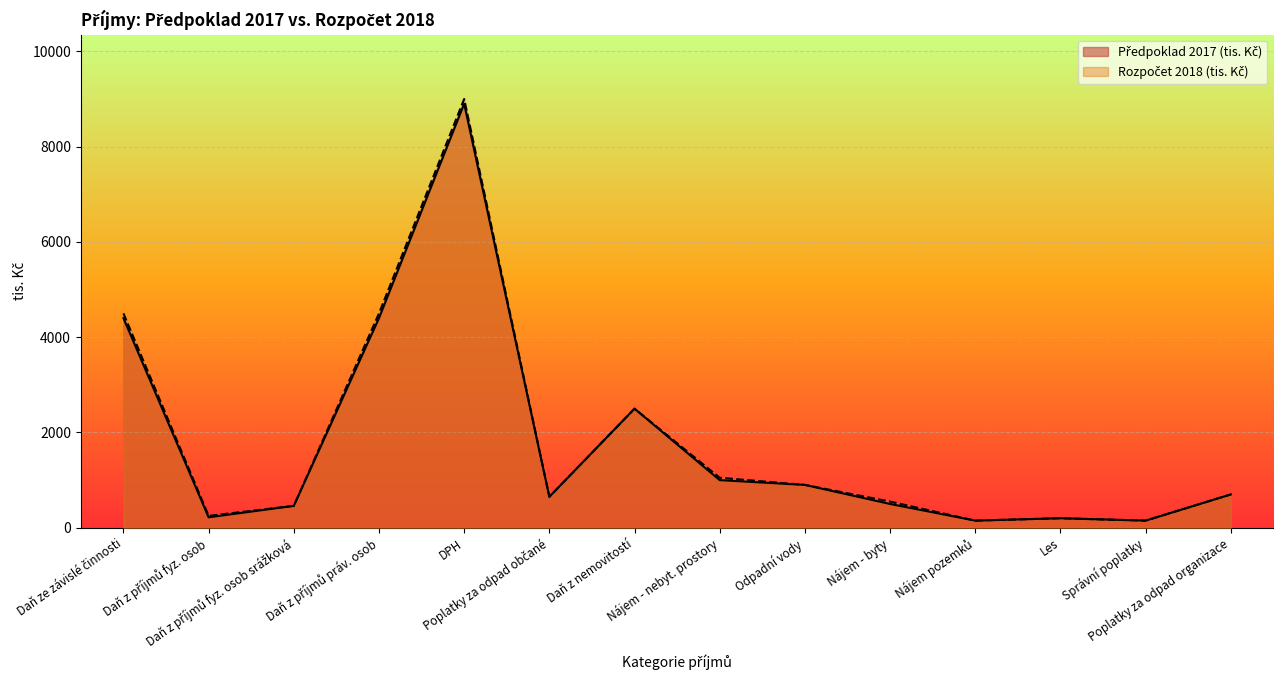

At which category does Předpoklad 2017 (tis. Kč) reach its first local peak?

DPH